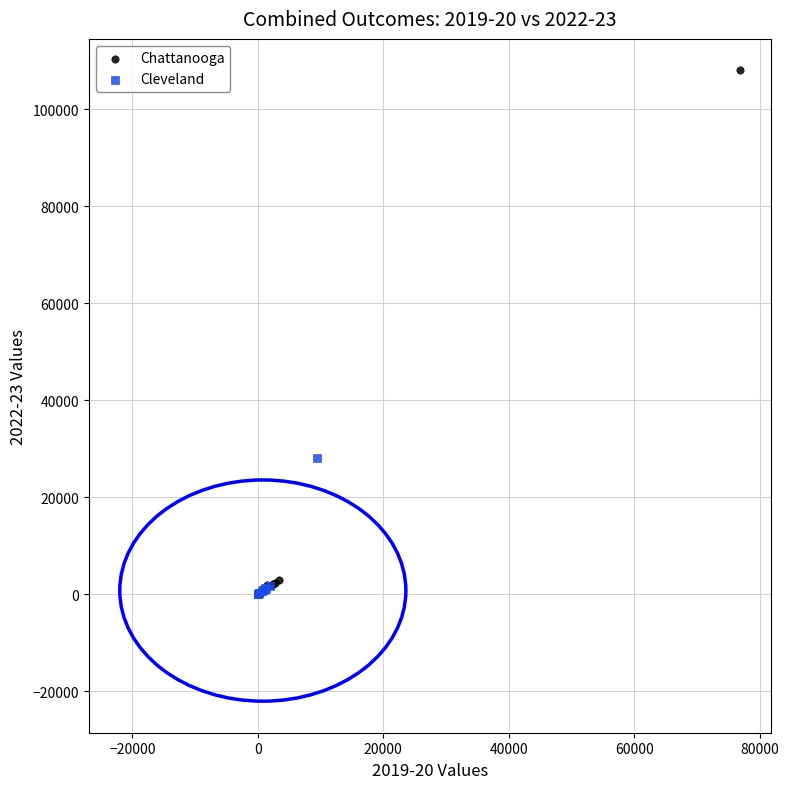

Which series has the largest Y range (max minus min)?

Chattanooga